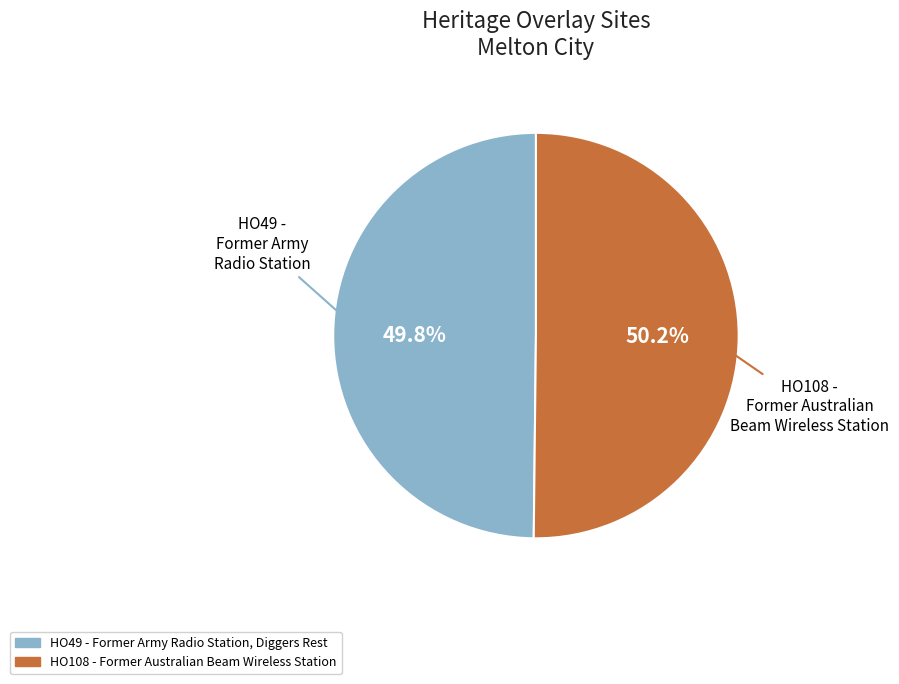

Is there any slice that represents more than half of the pie?

Yes